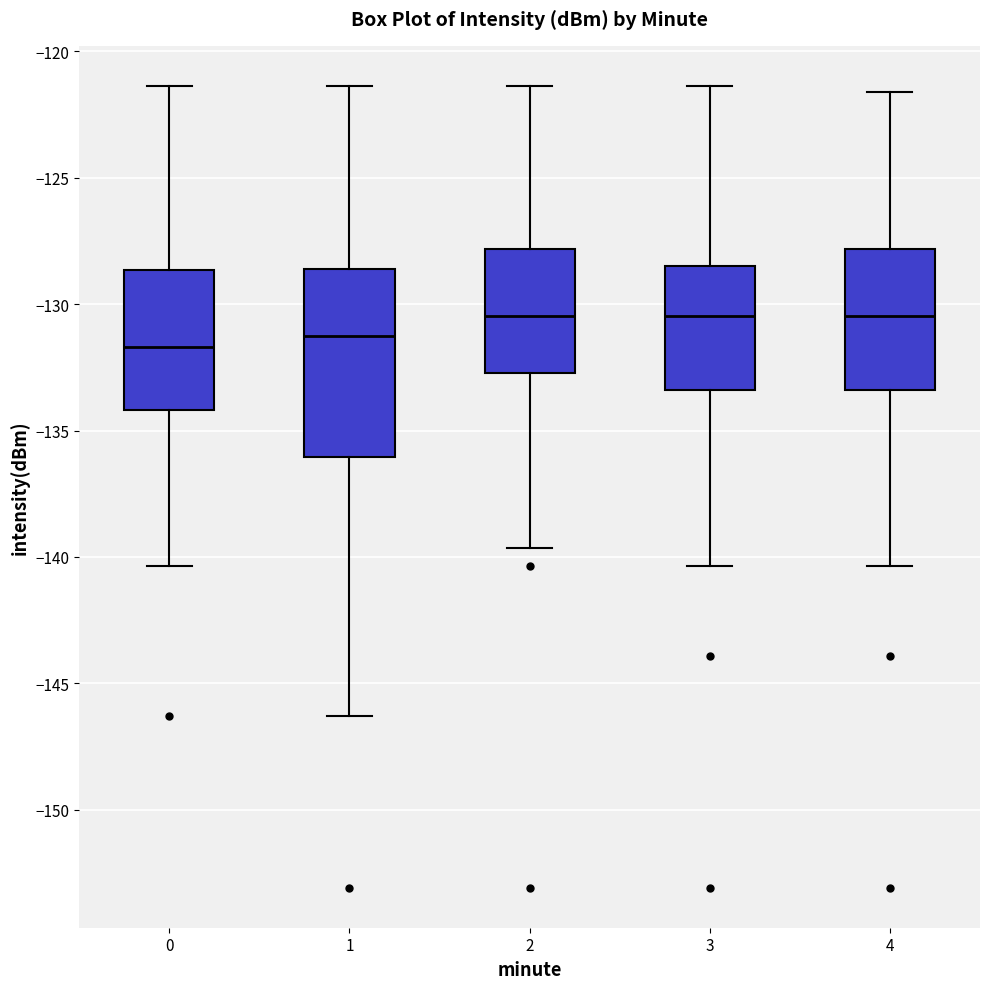

Reading left to right, transcribe this box plot: for each box, give where its median line is, the range the box spans, and where its two whiskers end, as read against the y-axis. The values are not printed on the chart, so give them approximately, as read against the axis.

0: median -131.5, box -134.0 to -128.5, whiskers -140.5 to -121.5
1: median -131.5, box -136.0 to -128.5, whiskers -146.5 to -121.5
2: median -130.5, box -132.5 to -128.0, whiskers -139.5 to -121.5
3: median -130.5, box -133.5 to -128.5, whiskers -140.5 to -121.5
4: median -130.5, box -133.5 to -128.0, whiskers -140.5 to -121.5